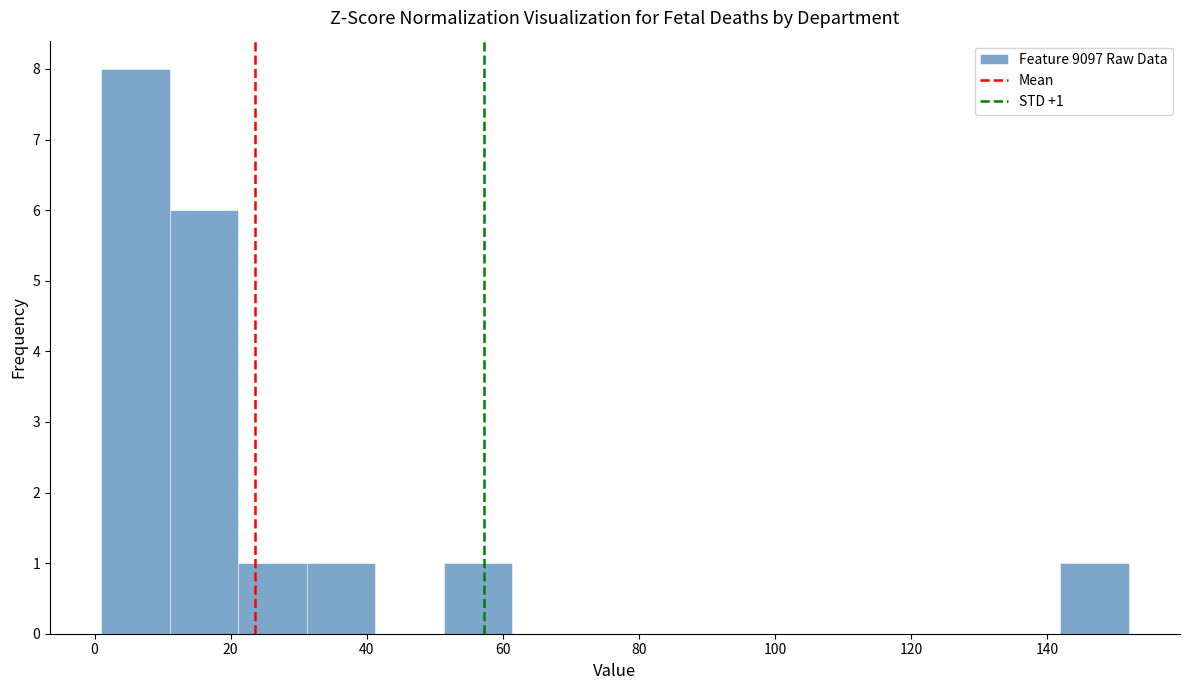

Over which range of the x-axis is the bar tallest?

2 to 12